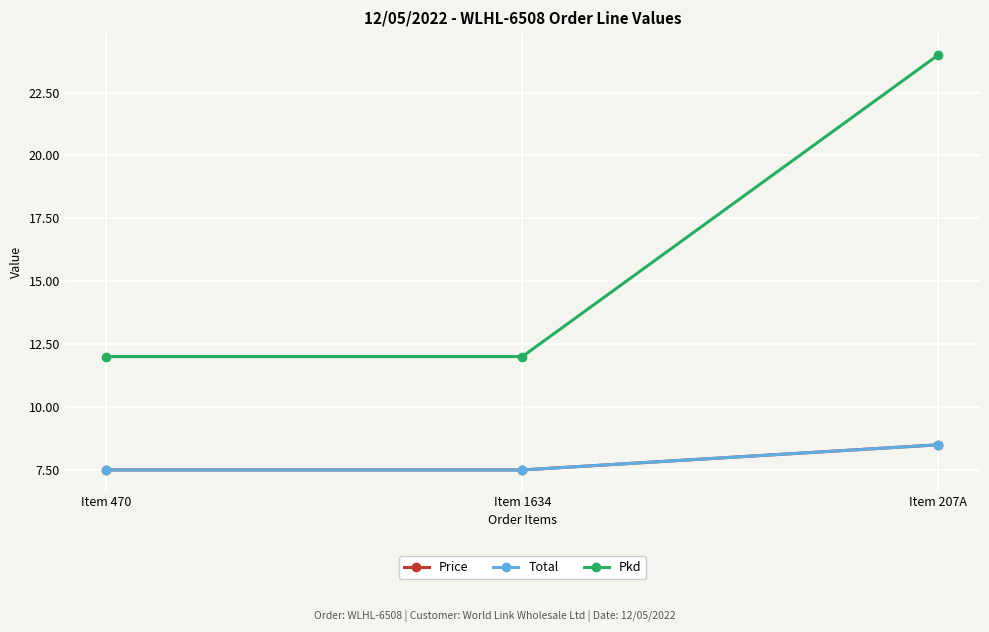

How many lines are shown in the chart?

3